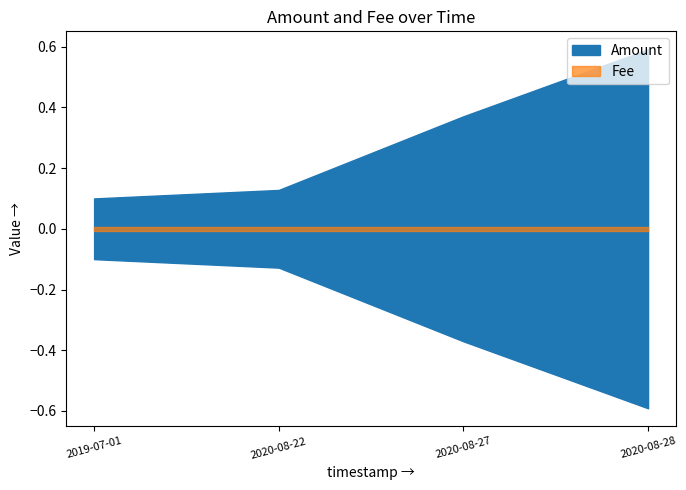

Count the number of categories in the chart.

4